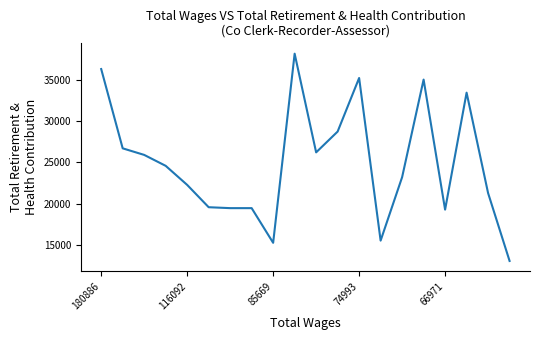

What is the difference between the maximum and minimum values?

25060